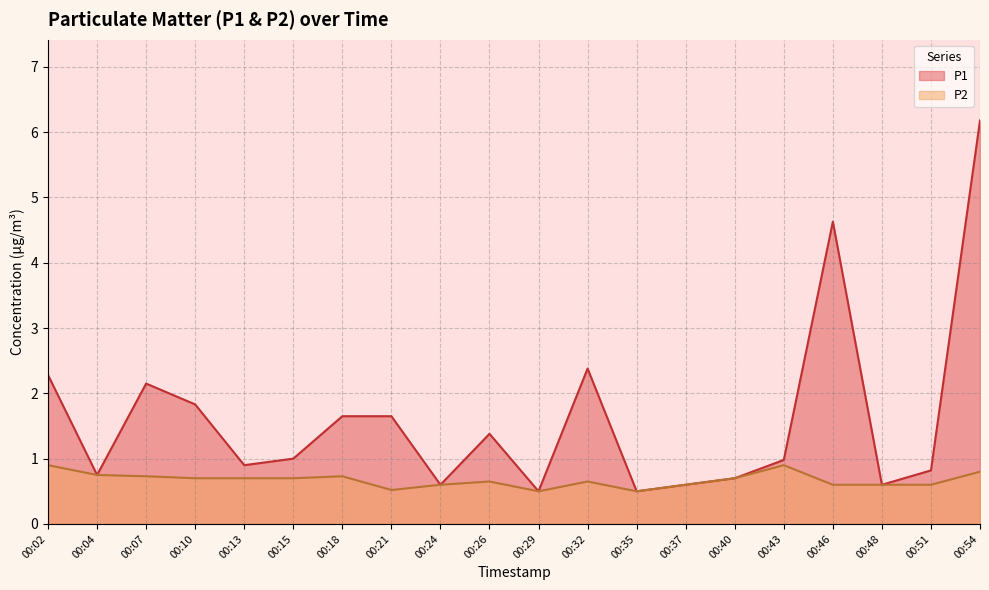

What is the average value of the P2 series?

0.7